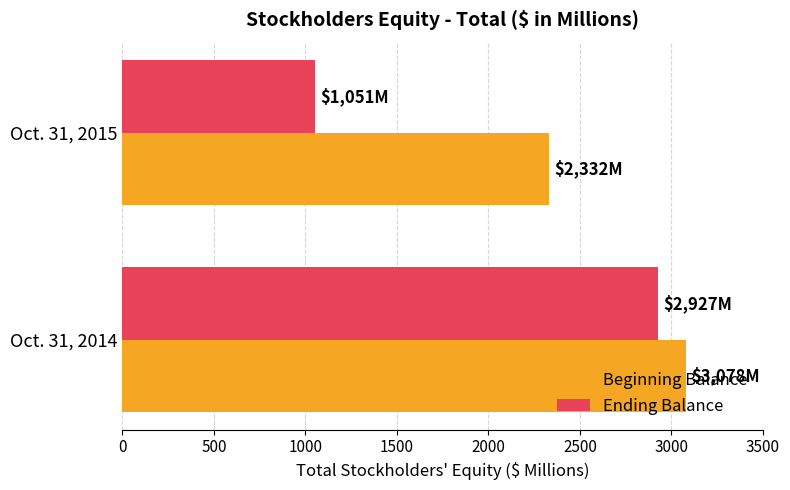

What is the highest value of the Beginning Balance series?

3078